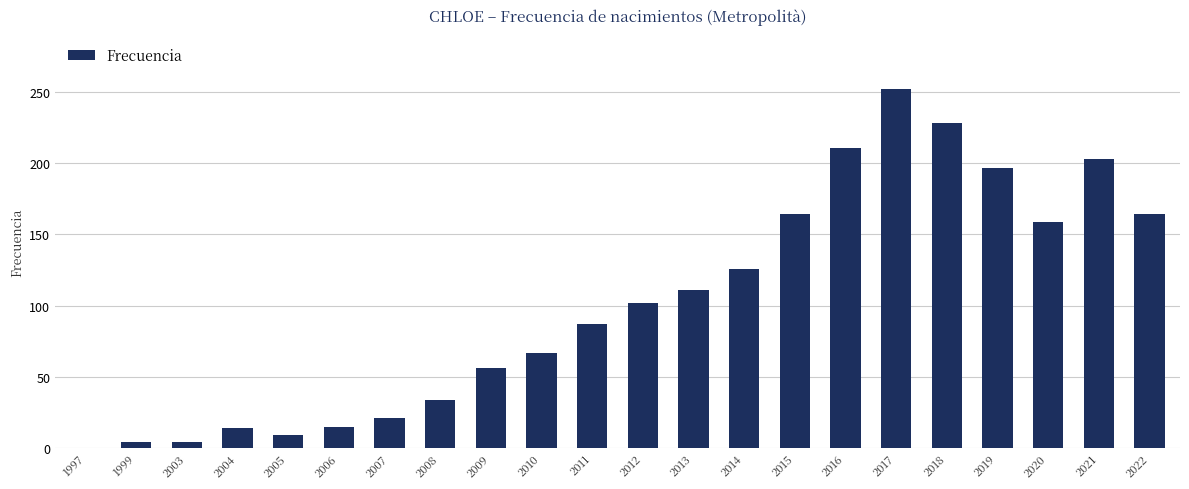

At which category does the chart reach its peak across all series?

2017